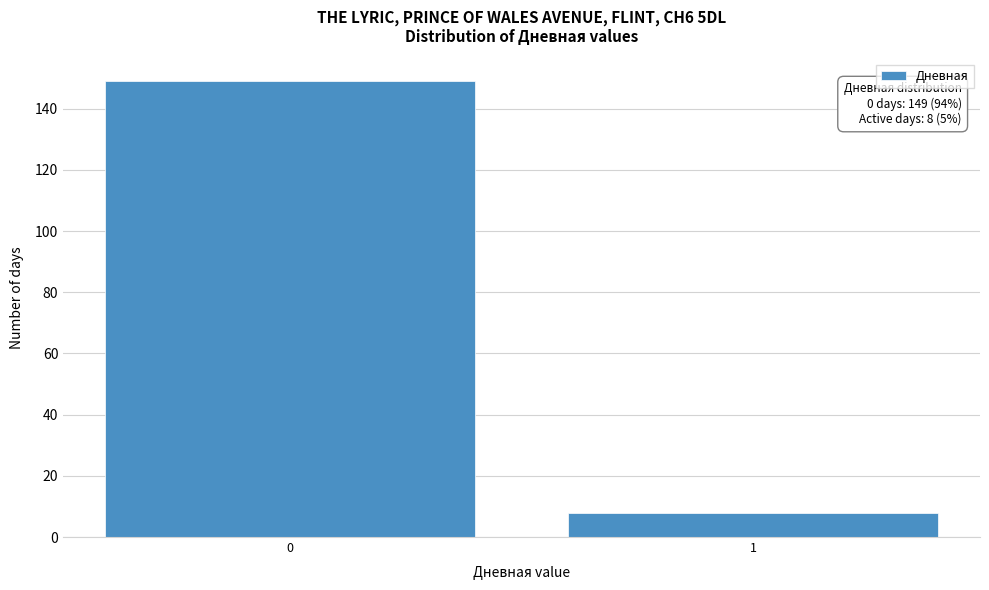

Reading left to right, list all the values displayed in this chart.

149	8